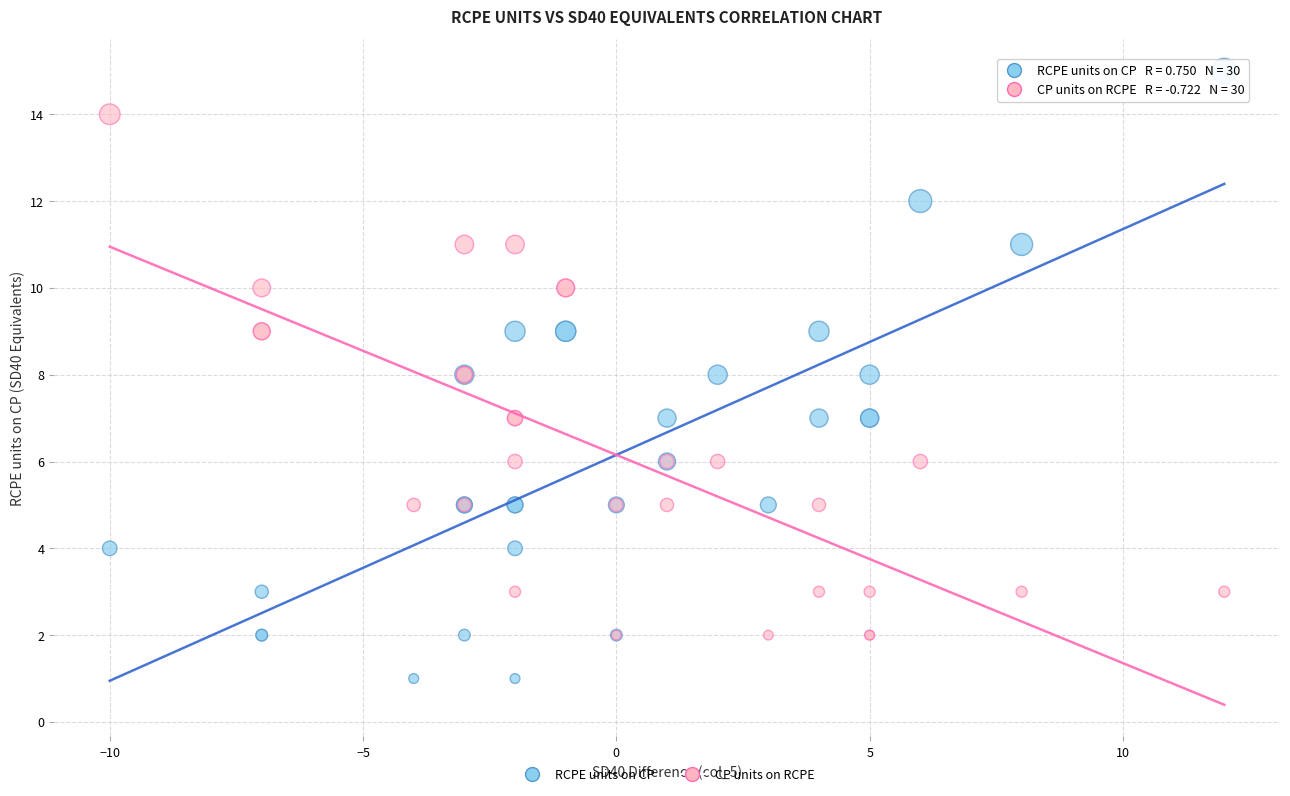

Which series has the widest spread of Y values?

RCPE units on CP